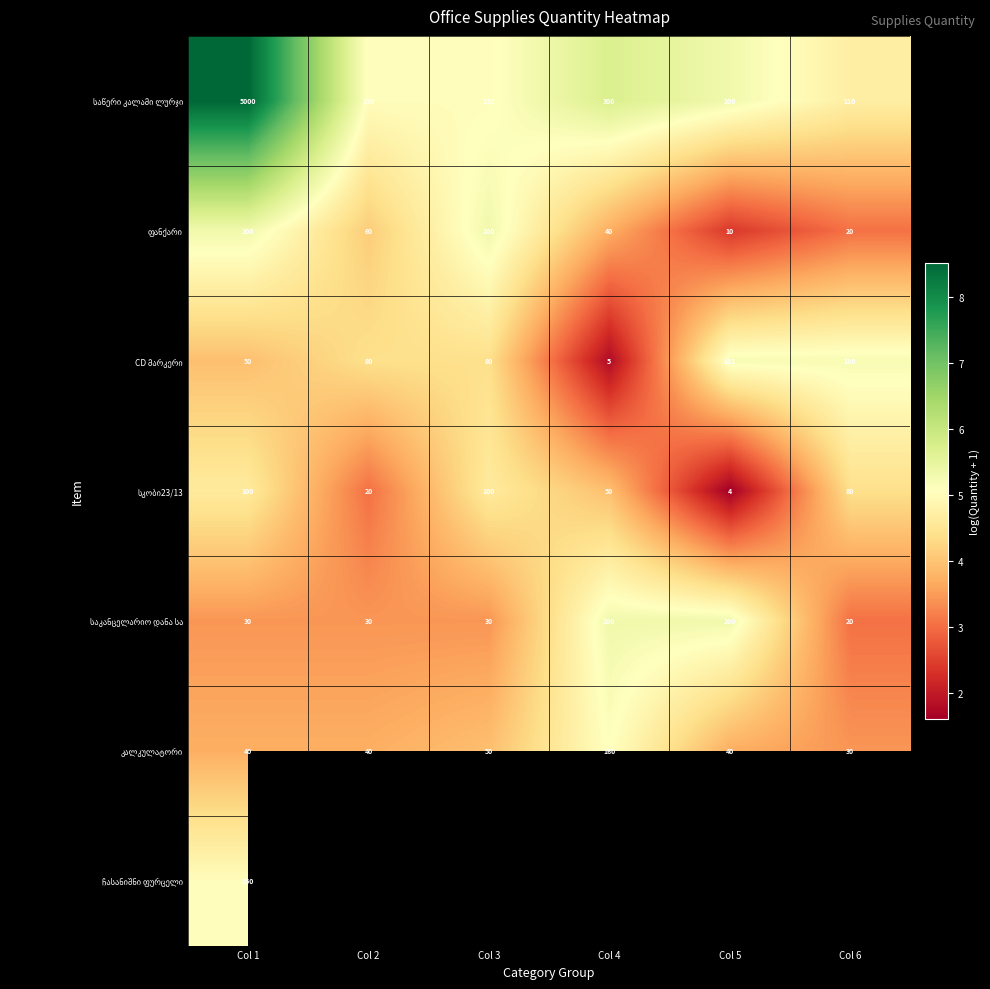

What is the minimum value for კალკულატორი?

3.4